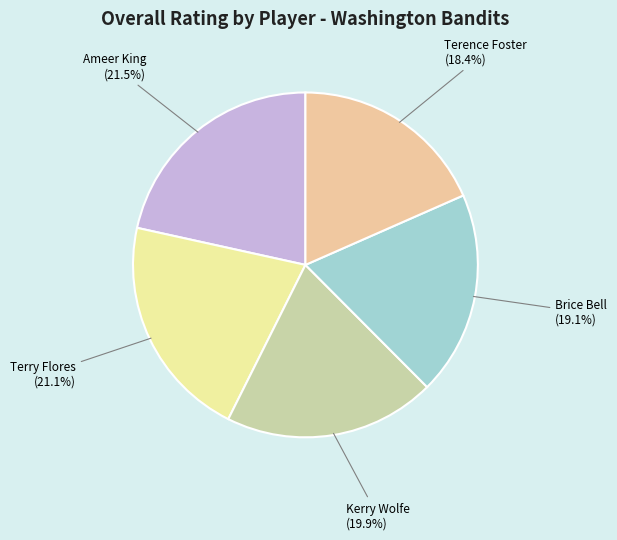

To the nearest percent, what percentage of the pie is Kerry Wolfe?

20%